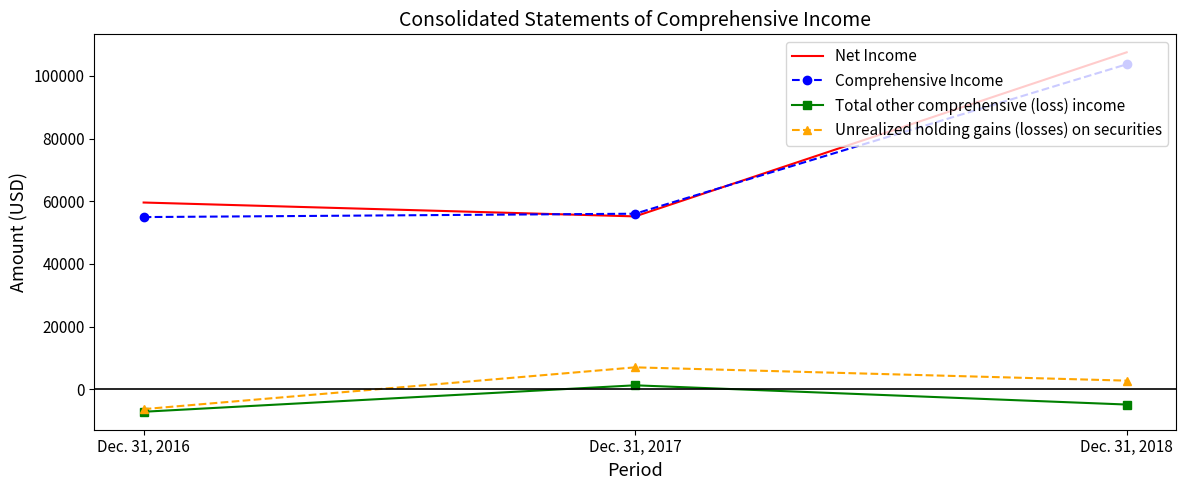

What is the difference between the Net Income values at Dec. 31, 2016 and Dec. 31, 2018?

47908